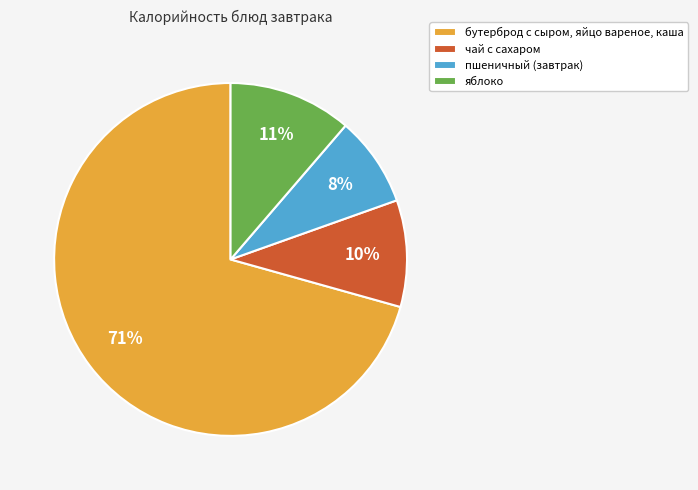

Do чай с сахаром and яблоко together represent more than half of the pie?

No